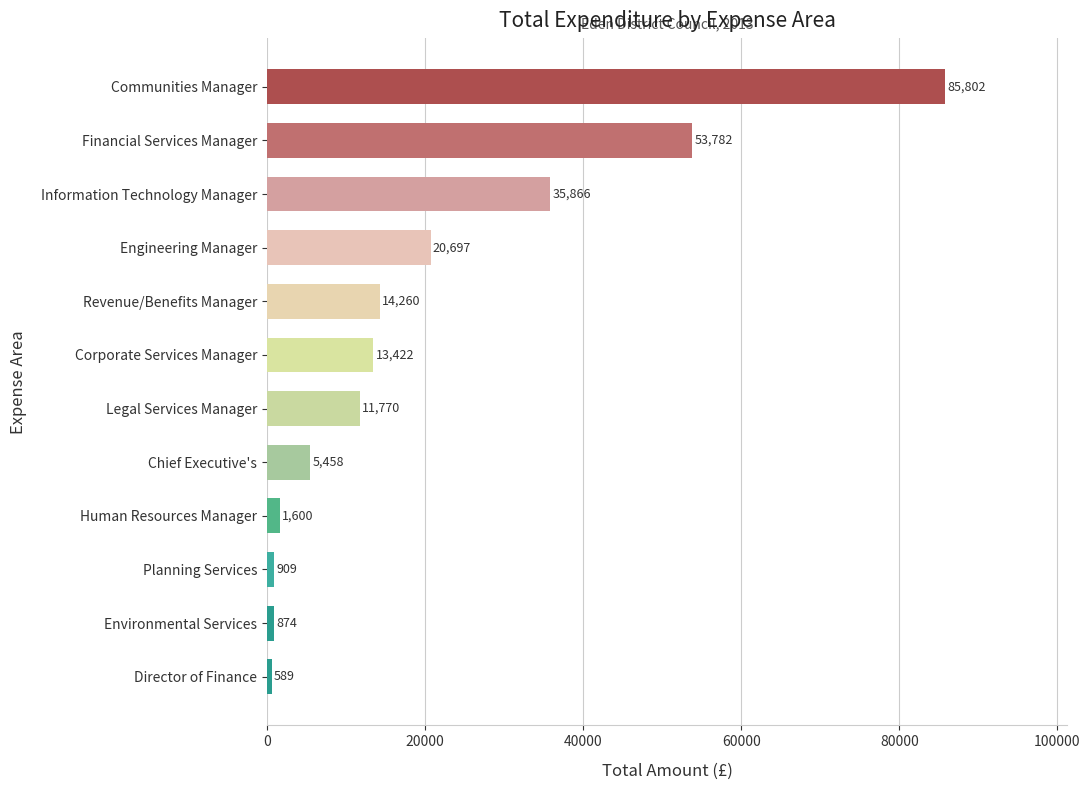

Approximately how many times larger is the value at Engineering Manager compared to Human Resources Manager?

12.9